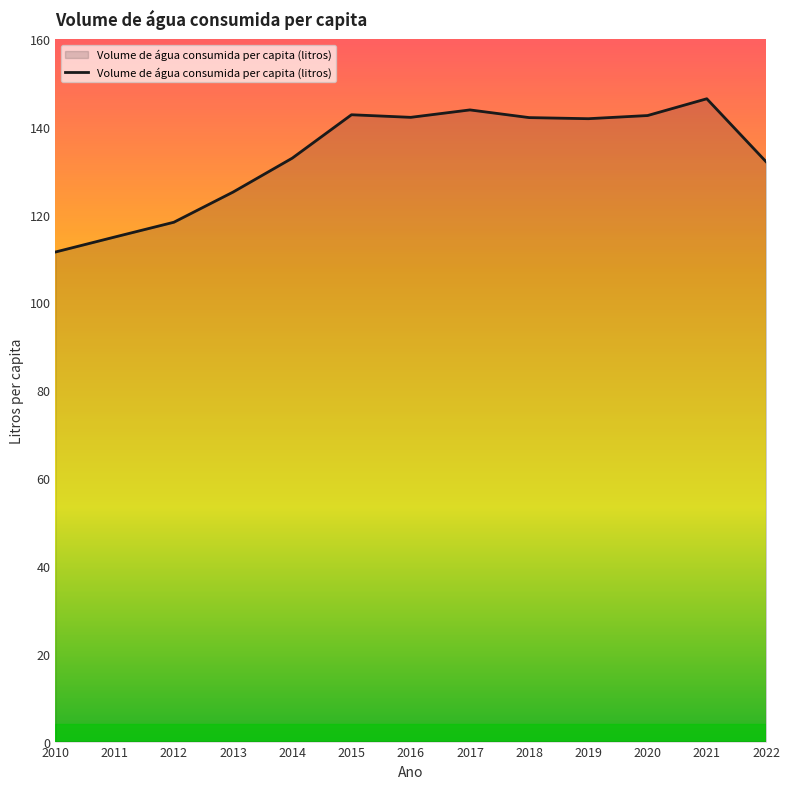

What is the change in value from 2013 to 2014?

+7.7